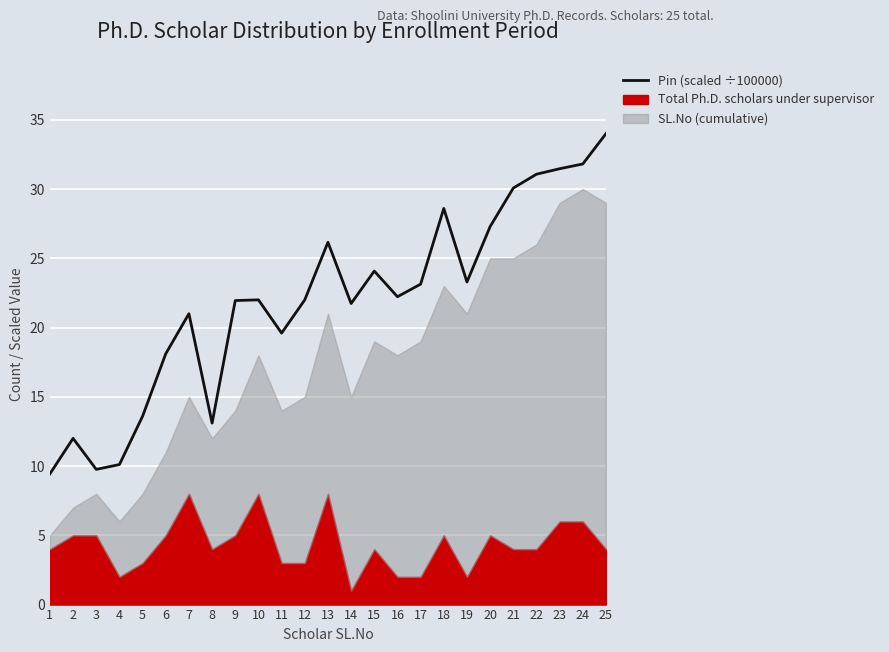

List the labels in order of value, smallest first.

1, 3, 4, 2, 8, 5, 6, 11, 7, 14, 9, 10, 12, 16, 17, 19, 15, 13, 20, 18, 21, 22, 23, 24, 25